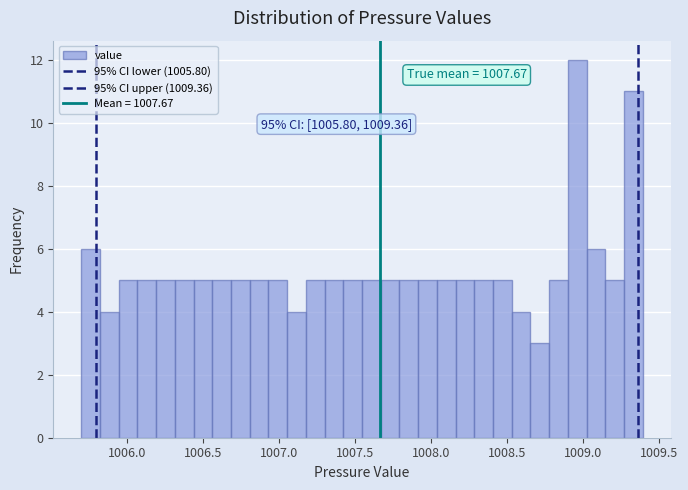

Read against the x-axis, roughly where is the centre of the tallest bar?

1008.95